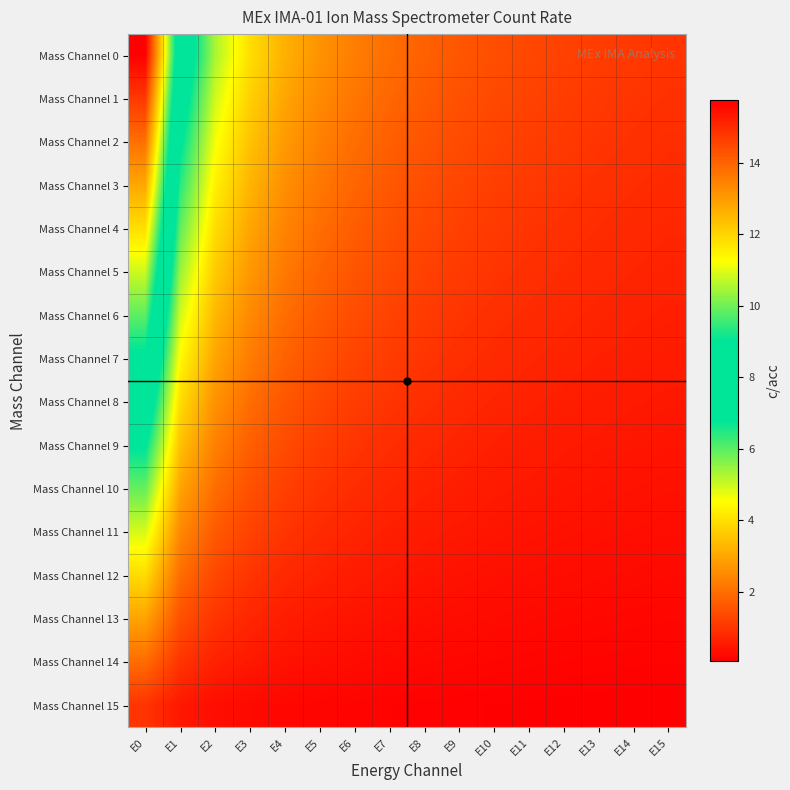

Reading right to left, transcribe all the data shown in this chart.

Mass Channel 0: E15=1.0	E14=1.1	E13=1.1	E12=1.2	E11=1.3	E10=1.5	E9=1.6	E8=1.8	E7=2.0	E6=2.3	E5=2.7	E4=3.2	E3=4.0	E2=5.3	E1=7.9	E0=15.7
Mass Channel 1: E15=0.9	E14=1.0	E13=1.1	E12=1.2	E11=1.2	E10=1.4	E9=1.5	E8=1.7	E7=1.9	E6=2.1	E5=2.5	E4=3.0	E3=3.7	E2=5.0	E1=7.4	E0=14.8
Mass Channel 2: E15=0.9	E14=0.9	E13=1.0	E12=1.1	E11=1.2	E10=1.3	E9=1.4	E8=1.6	E7=1.7	E6=2.0	E5=2.3	E4=2.8	E3=3.5	E2=4.6	E1=6.9	E0=13.8
Mass Channel 3: E15=0.8	E14=0.9	E13=0.9	E12=1.0	E11=1.1	E10=1.2	E9=1.3	E8=1.4	E7=1.6	E6=1.9	E5=2.2	E4=2.6	E3=3.2	E2=4.3	E1=6.4	E0=12.8
Mass Channel 4: E15=0.7	E14=0.8	E13=0.9	E12=0.9	E11=1.0	E10=1.1	E9=1.2	E8=1.3	E7=1.5	E6=1.7	E5=2.0	E4=2.4	E3=3.0	E2=4.0	E1=6.0	E0=11.8
Mass Channel 5: E15=0.7	E14=0.7	E13=0.8	E12=0.8	E11=0.9	E10=1.0	E9=1.1	E8=1.2	E7=1.4	E6=1.6	E5=1.8	E4=2.2	E3=2.7	E2=3.6	E1=5.5	E0=10.8
Mass Channel 6: E15=0.6	E14=0.7	E13=0.7	E12=0.8	E11=0.8	E10=0.9	E9=1.0	E8=1.1	E7=1.2	E6=1.4	E5=1.7	E4=2.0	E3=2.5	E2=3.3	E1=5.0	E0=9.8
Mass Channel 7: E15=0.6	E14=0.6	E13=0.6	E12=0.7	E11=0.7	E10=0.8	E9=0.9	E8=1.0	E7=1.1	E6=1.3	E5=1.5	E4=1.8	E3=2.2	E2=3.0	E1=4.5	E0=8.9
Mass Channel 8: E15=0.5	E14=0.5	E13=0.6	E12=0.6	E11=0.7	E10=0.7	E9=0.8	E8=0.9	E7=1.0	E6=1.1	E5=1.3	E4=1.6	E3=2.0	E2=2.7	E1=4.0	E0=7.9
Mass Channel 9: E15=0.4	E14=0.5	E13=0.5	E12=0.5	E11=0.6	E10=0.6	E9=0.7	E8=0.8	E7=0.9	E6=1.0	E5=1.2	E4=1.4	E3=1.7	E2=2.3	E1=3.5	E0=6.9
Mass Channel 10: E15=0.4	E14=0.4	E13=0.4	E12=0.5	E11=0.5	E10=0.5	E9=0.6	E8=0.7	E7=0.7	E6=0.9	E5=1.0	E4=1.2	E3=1.5	E2=2.0	E1=3.0	E0=5.9
Mass Channel 11: E15=0.3	E14=0.3	E13=0.4	E12=0.4	E11=0.4	E10=0.5	E9=0.5	E8=0.6	E7=0.6	E6=0.7	E5=0.8	E4=1.0	E3=1.2	E2=1.7	E1=2.5	E0=4.9
Mass Channel 12: E15=0.2	E14=0.3	E13=0.3	E12=0.3	E11=0.3	E10=0.4	E9=0.4	E8=0.4	E7=0.5	E6=0.6	E5=0.7	E4=0.8	E3=1.0	E2=1.3	E1=2.0	E0=3.9
Mass Channel 13: E15=0.2	E14=0.2	E13=0.2	E12=0.2	E11=0.2	E10=0.3	E9=0.3	E8=0.3	E7=0.4	E6=0.4	E5=0.5	E4=0.6	E3=0.7	E2=1.0	E1=1.5	E0=3.0
Mass Channel 14: E15=0.1	E14=0.1	E13=0.1	E12=0.2	E11=0.2	E10=0.2	E9=0.2	E8=0.2	E7=0.2	E6=0.3	E5=0.3	E4=0.4	E3=0.5	E2=0.7	E1=1.0	E0=2.0
Mass Channel 15: E15=0.1	E14=0.1	E13=0.1	E12=0.1	E11=0.1	E10=0.1	E9=0.1	E8=0.1	E7=0.1	E6=0.1	E5=0.2	E4=0.2	E3=0.2	E2=0.3	E1=0.5	E0=1.0